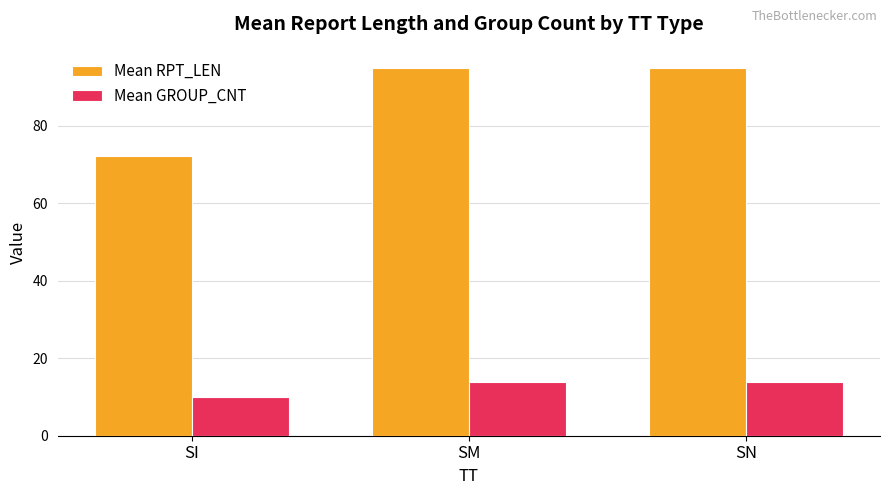

Is it true that Mean RPT_LEN equals 95.0 at SM?

True